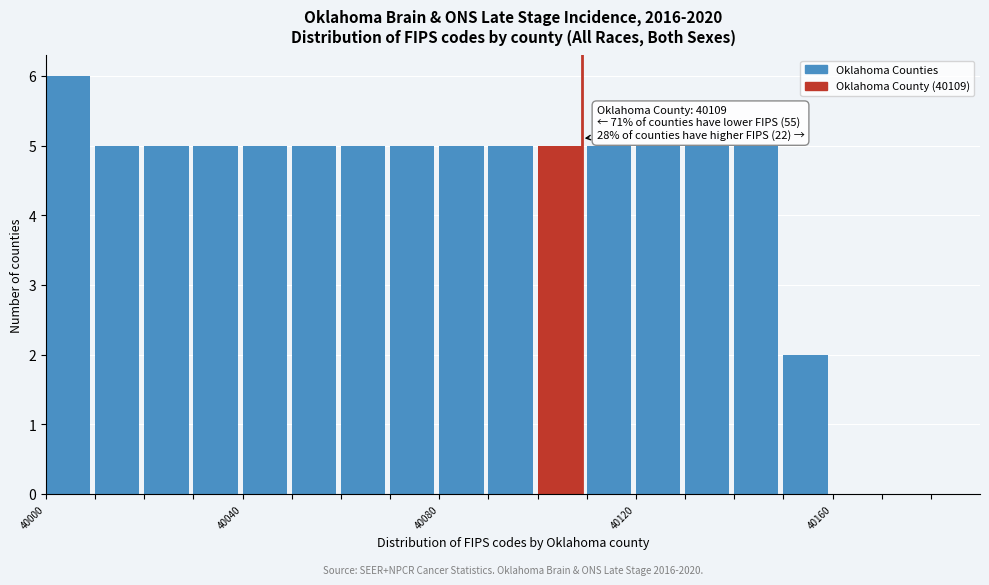

Around what value on the x-axis is the tallest bar? Give the approximate position of its centre, as read against the axis.

40005